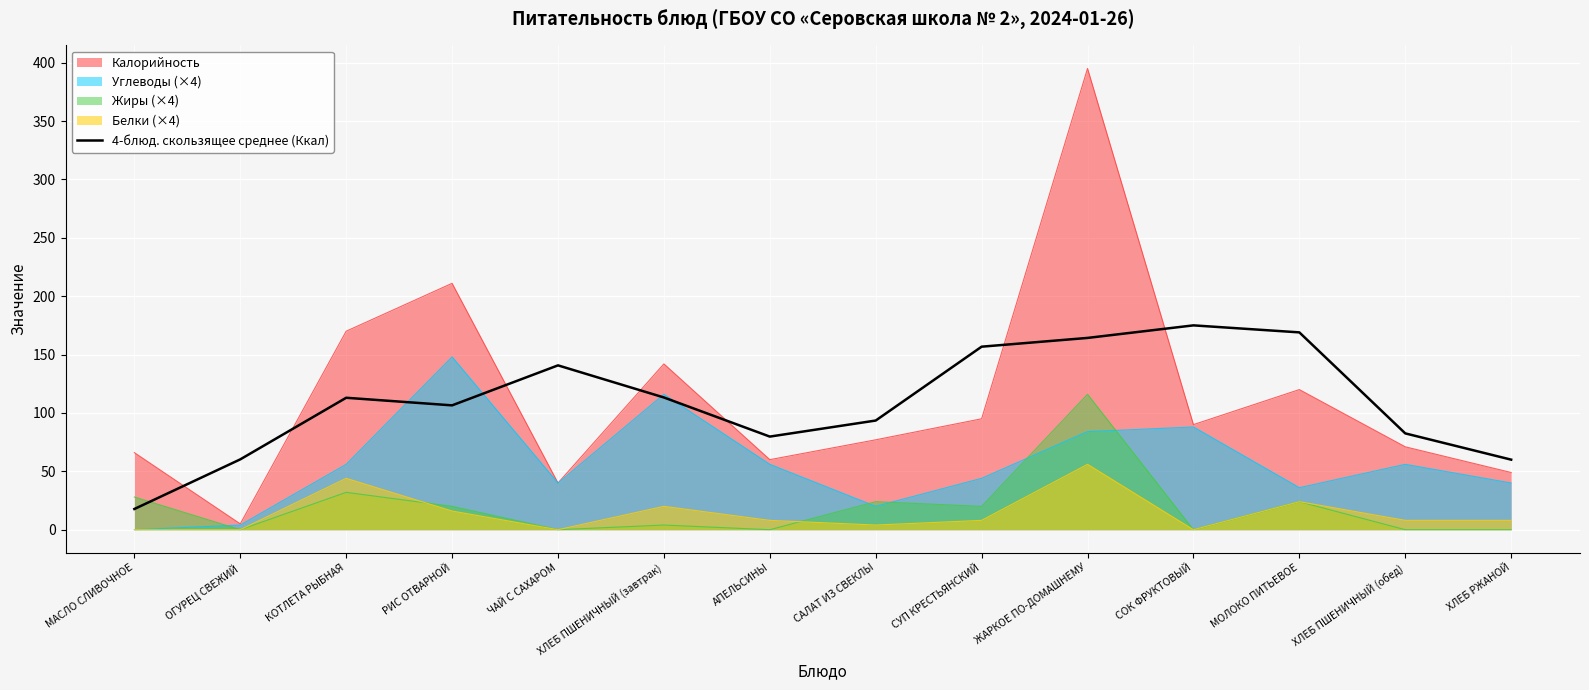

At which category does the data reach its first local valley?

РИС ОТВАРНОЙ